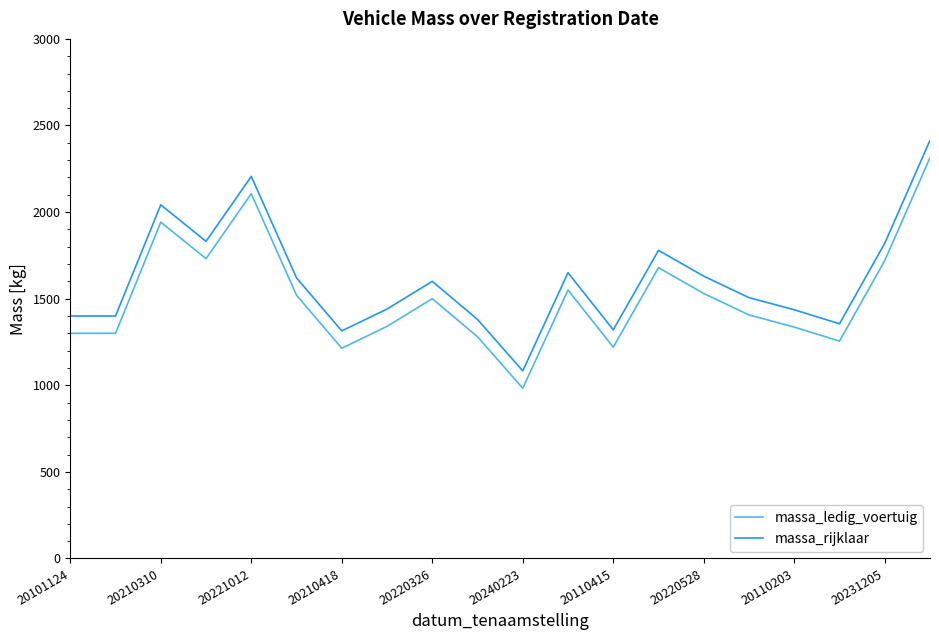

True or false: massa_ledig_voertuig and massa_rijklaar cross at least once.

False